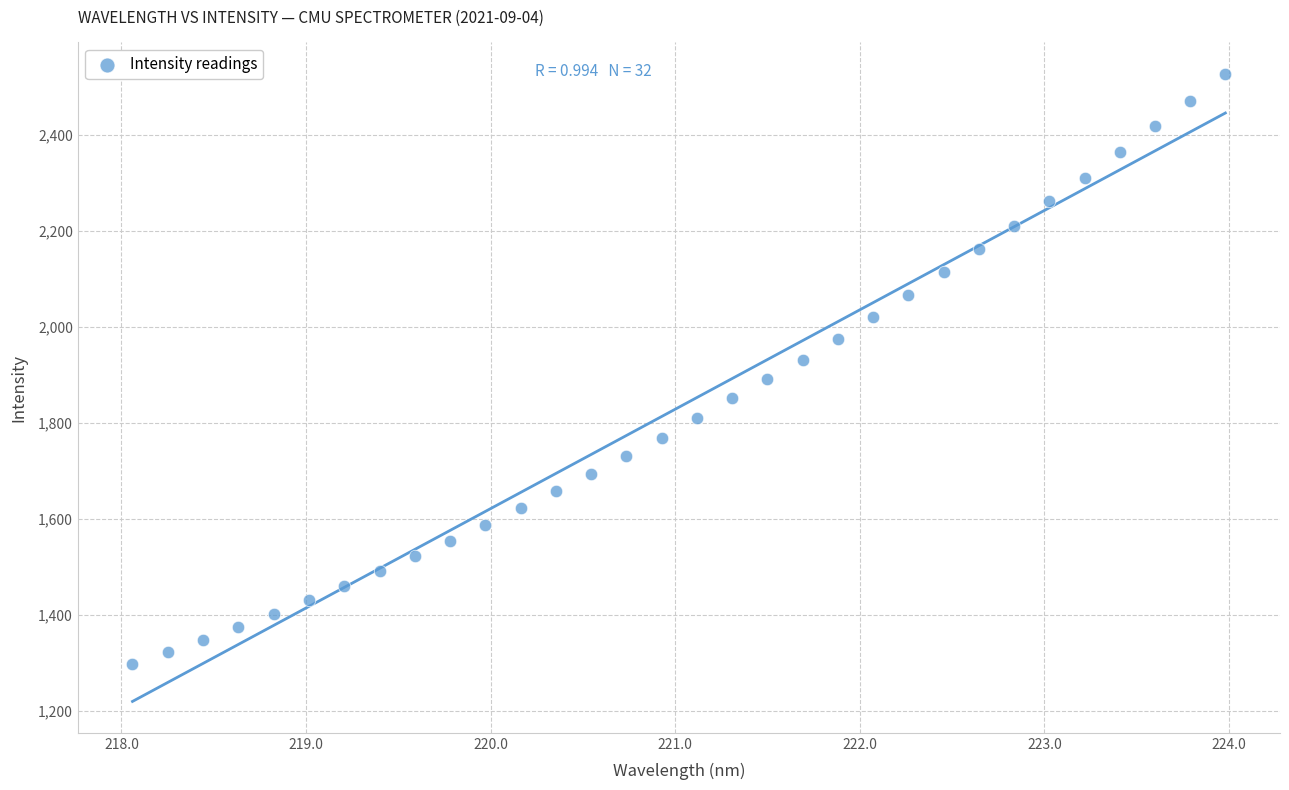

What is the range of Y values (max minus min)?

1228.2